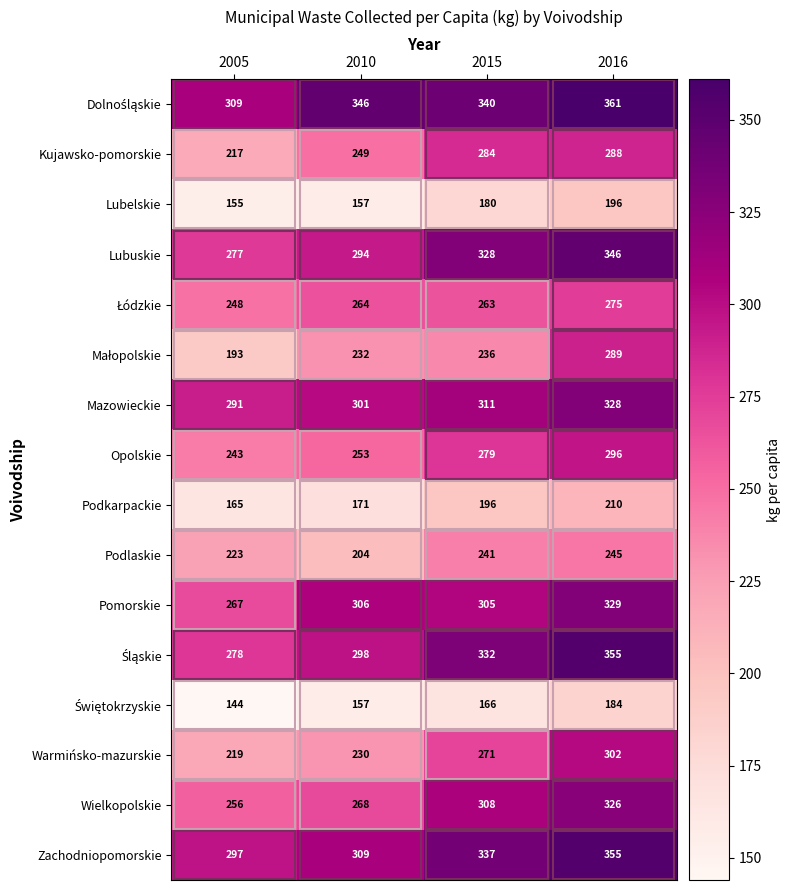

Where is Opolskie nearest to the value 269?

2015